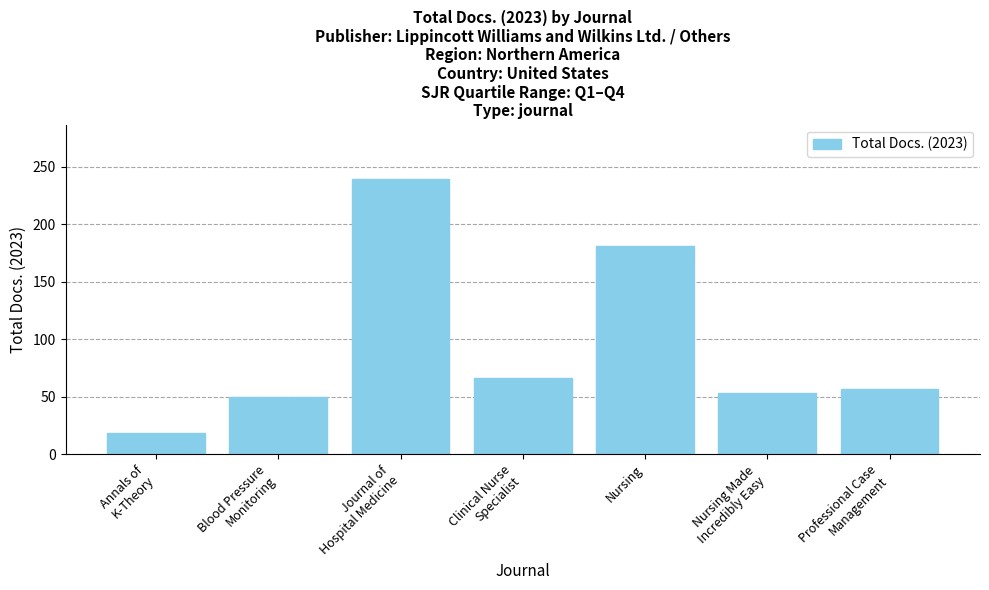

At which label is the value closest to 128?

Nursing